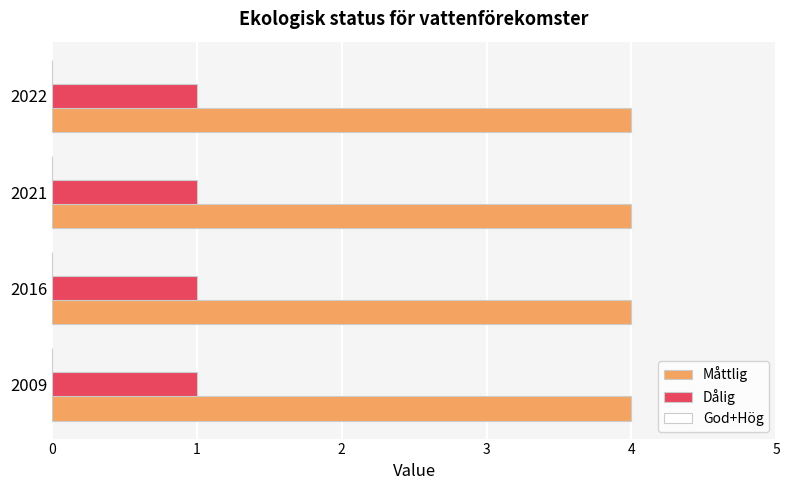

Rank the series at 2022 from highest to lowest value.

Måttlig, Dålig